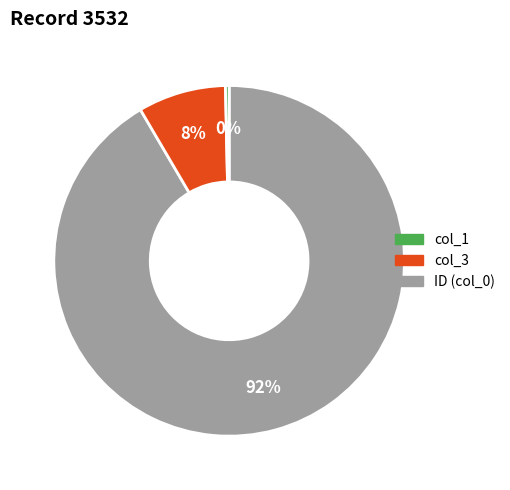

To the nearest percent, what is the average slice percentage?

33%